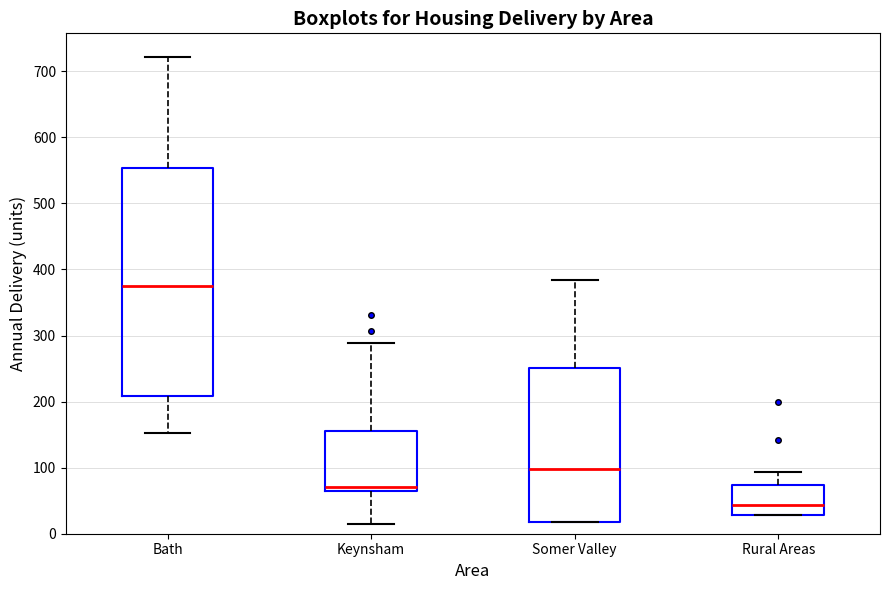

Which box is the tallest, from its lower edge to its upper edge?

Bath